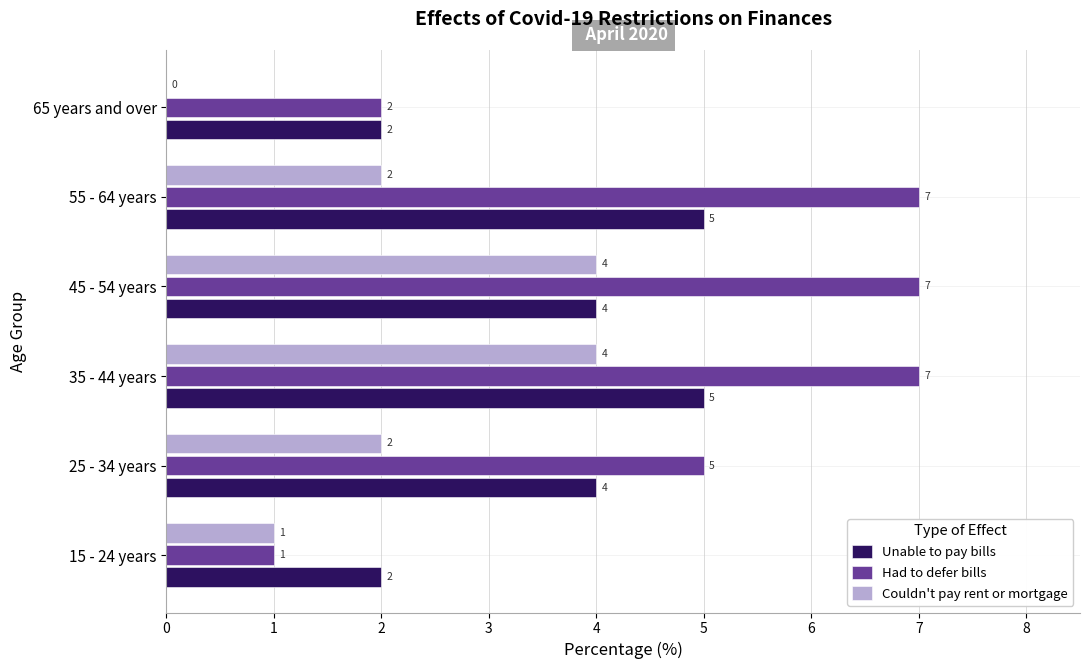

The value of Couldn't pay rent or mortgage at 55 - 64 years is 4. True or false?

False